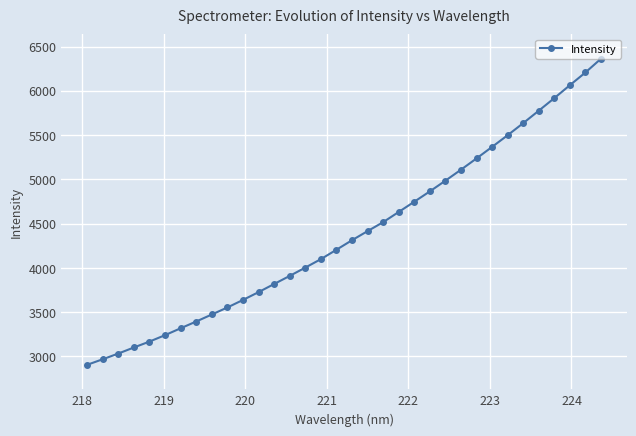

What is the sum of all values?

149189.4